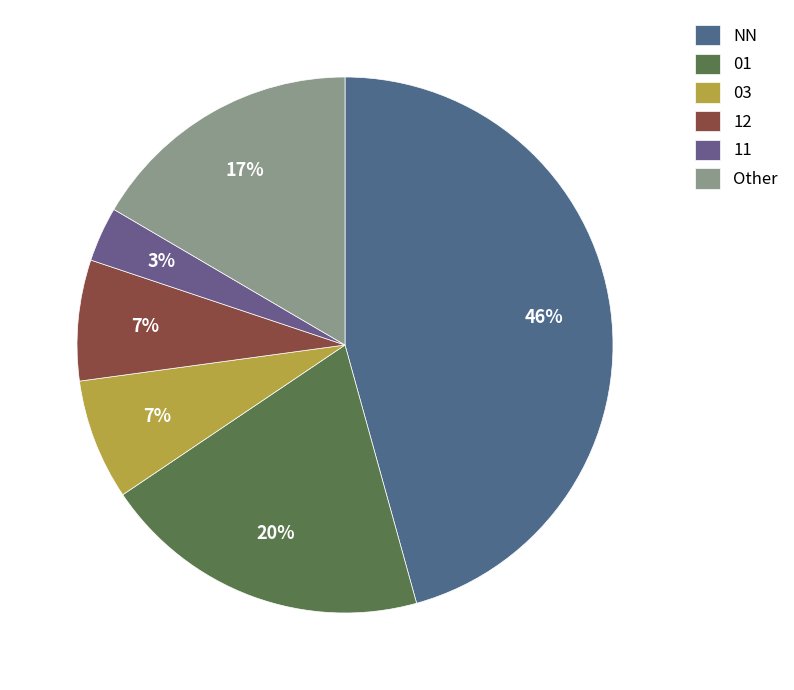

How many segments does this pie chart have?

6